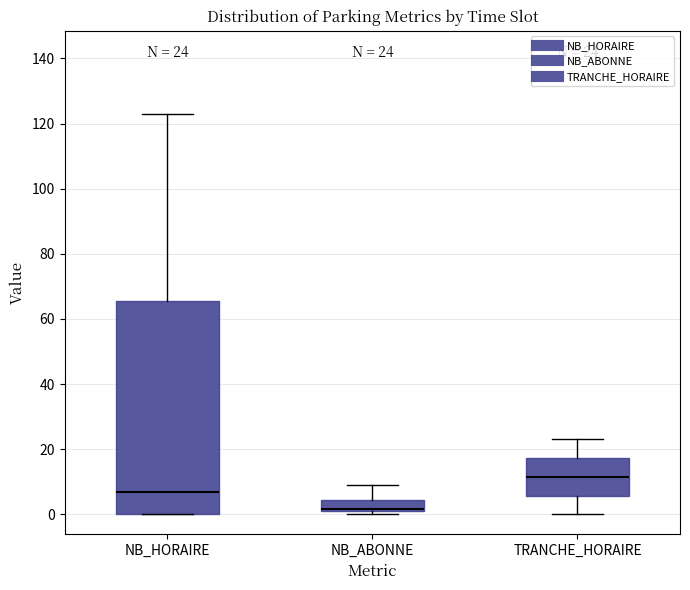

Which box is the tallest, from its lower edge to its upper edge?

NB_HORAIRE